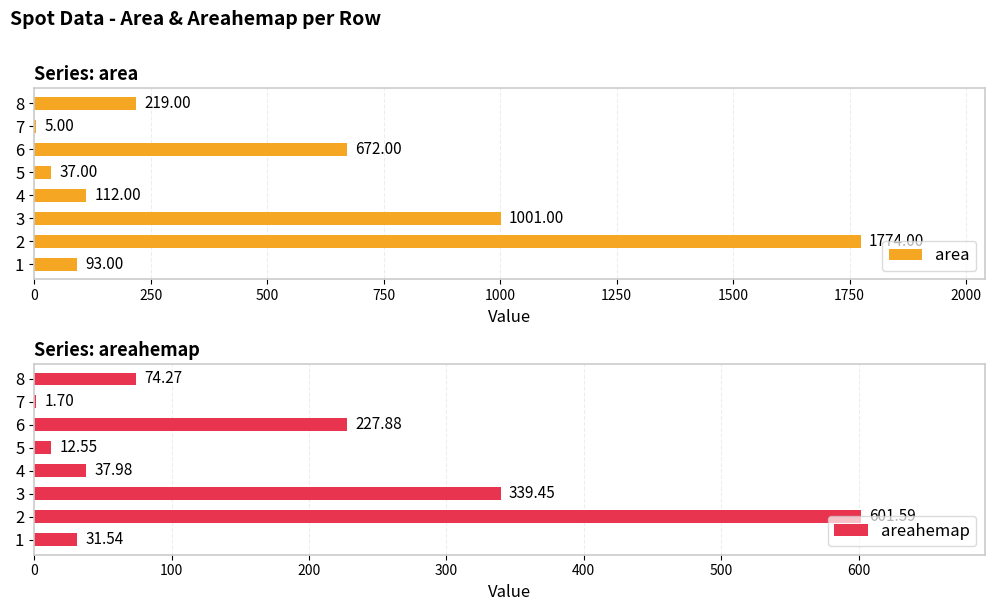

What is the value of the areahemap bar at the 3rd from the left?

339.5